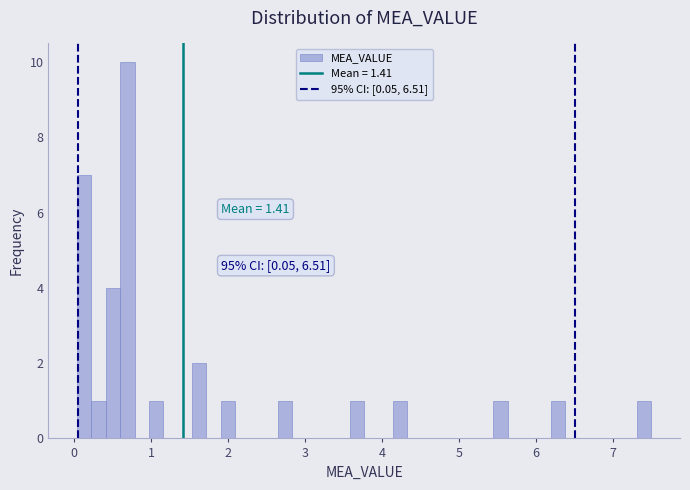

Around what value on the x-axis is the tallest bar? Give the approximate position of its centre, as read against the axis.

0.7